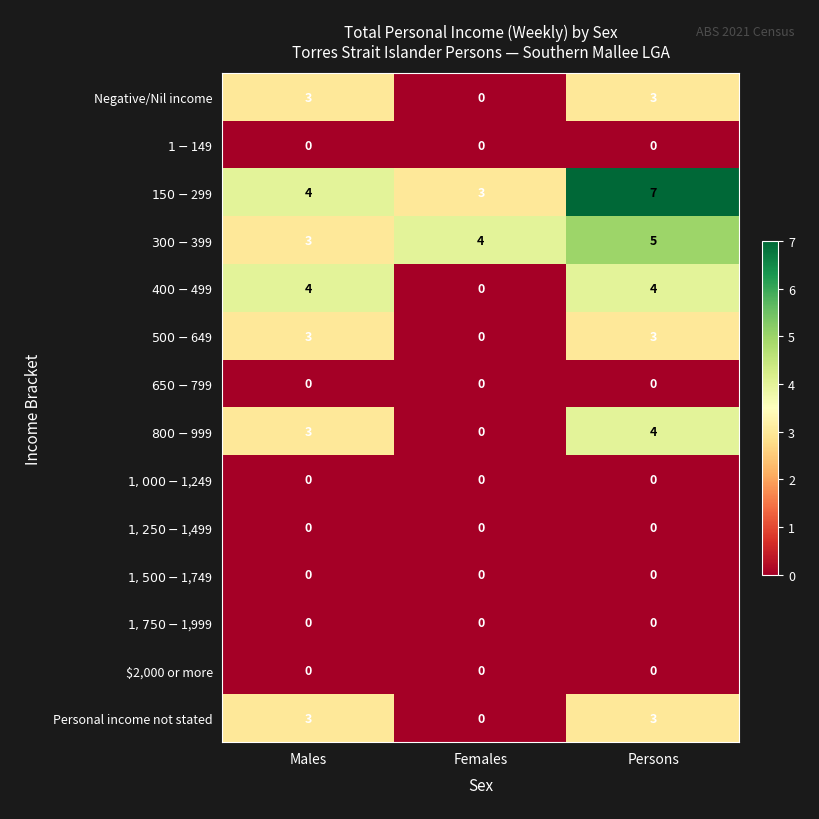

At how many categories does at least one series exceed 1?

3